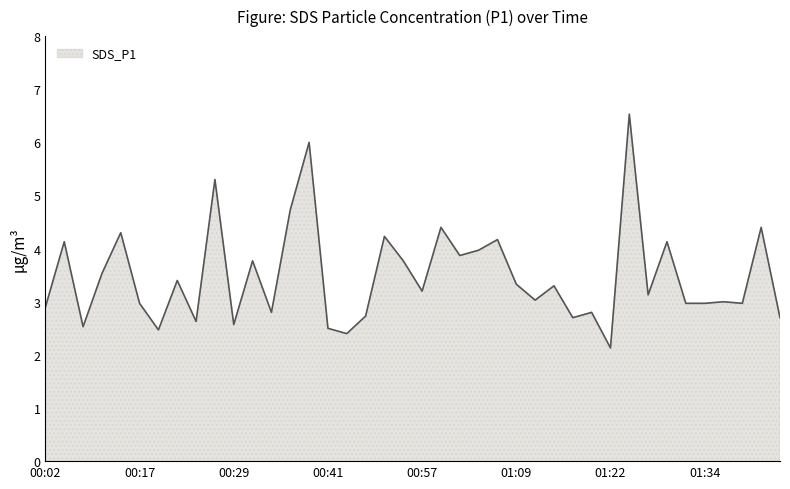

What is the average value?

3.5